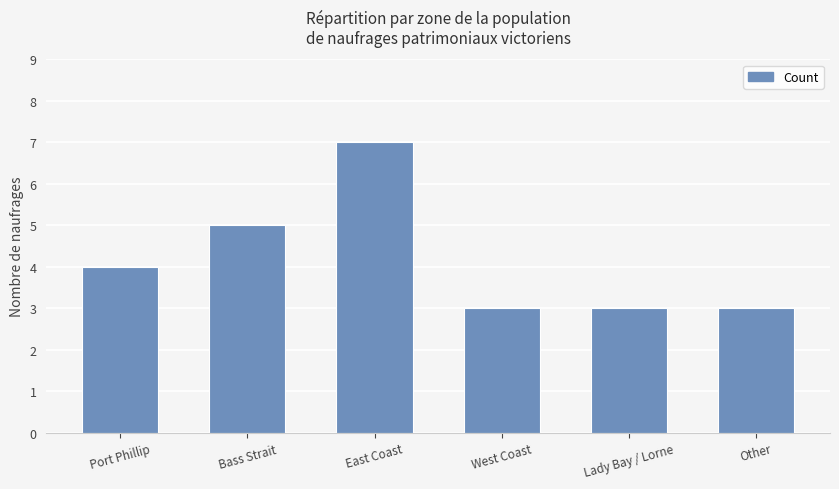

Reading right to left, extract all data points from this chart.

Other=3	Lady Bay / Lorne=3	West Coast=3	East Coast=7	Bass Strait=5	Port Phillip=4